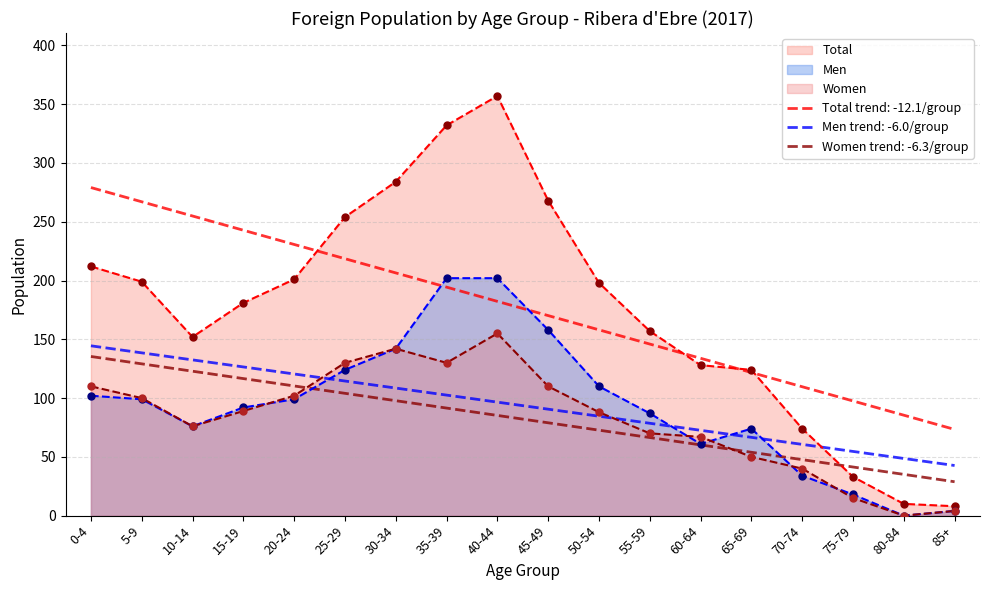

What are all the series names shown in the legend?

Men, Women, Total